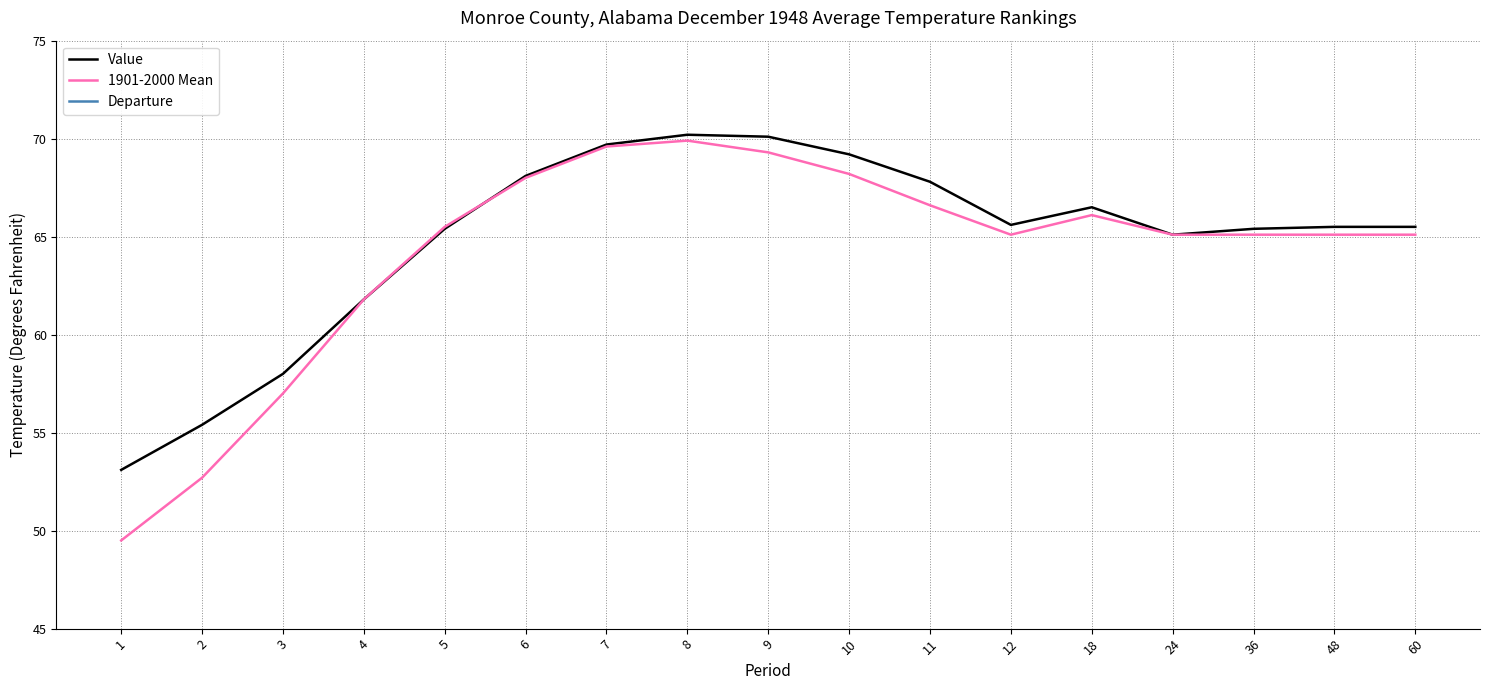

How many data points in 1901-2000 Mean are above 65?

13